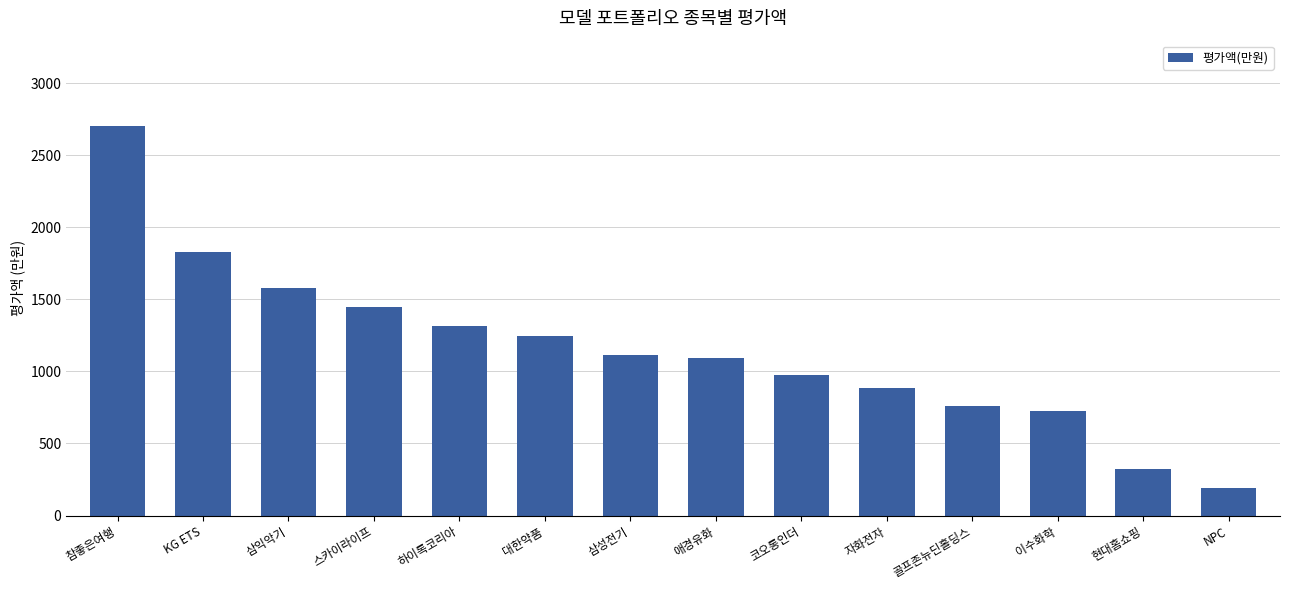

At which category does the chart reach its minimum across all series?

NPC